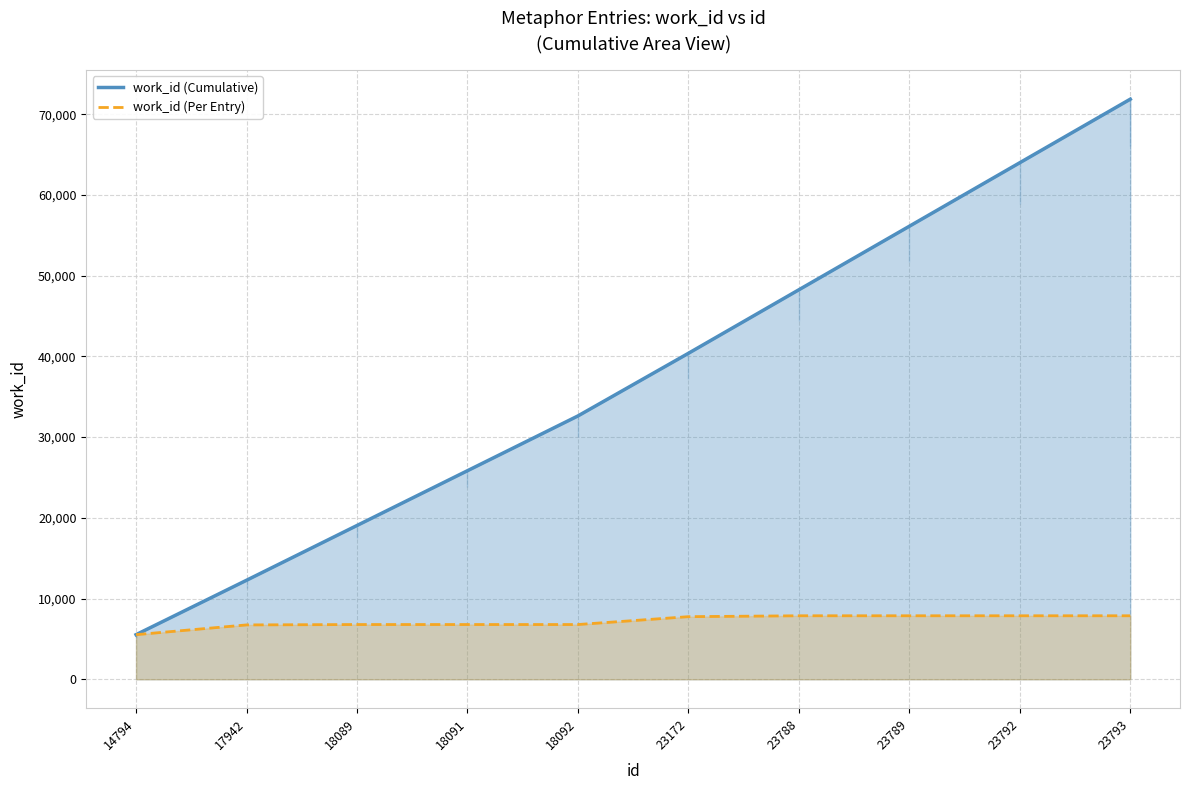

Is it true that work_id (Per Entry) equals 12785 at 23172?

False